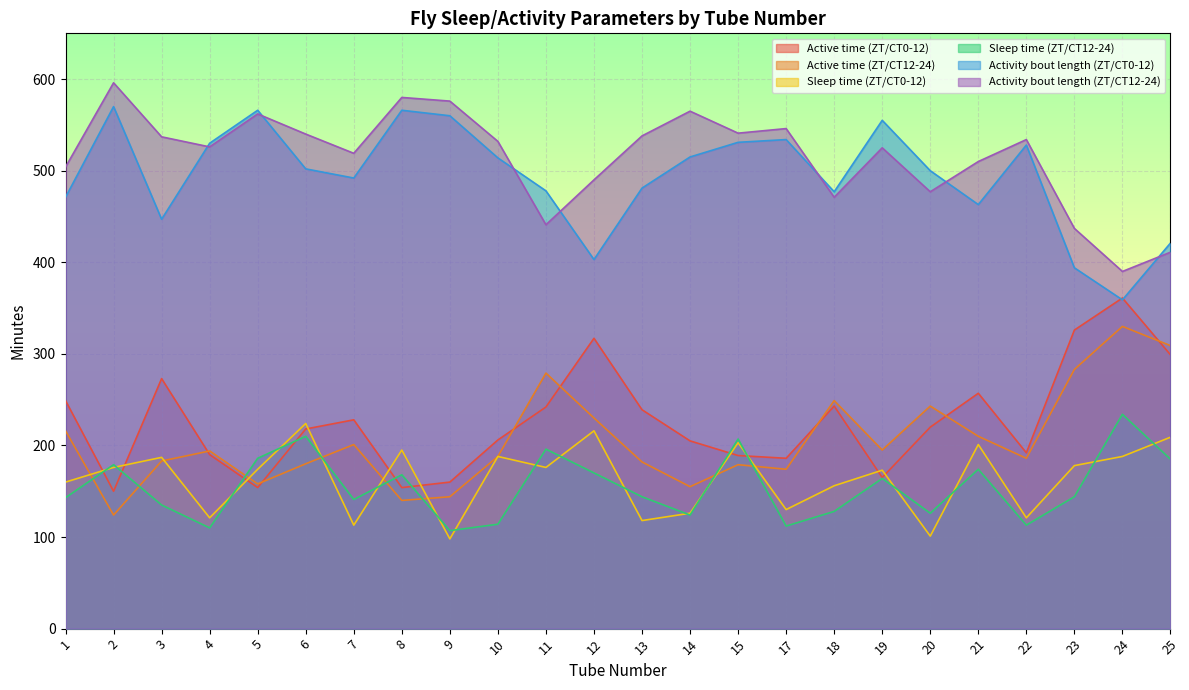

Which category has the highest value in the Active time (ZT/CT12-24) series?

24